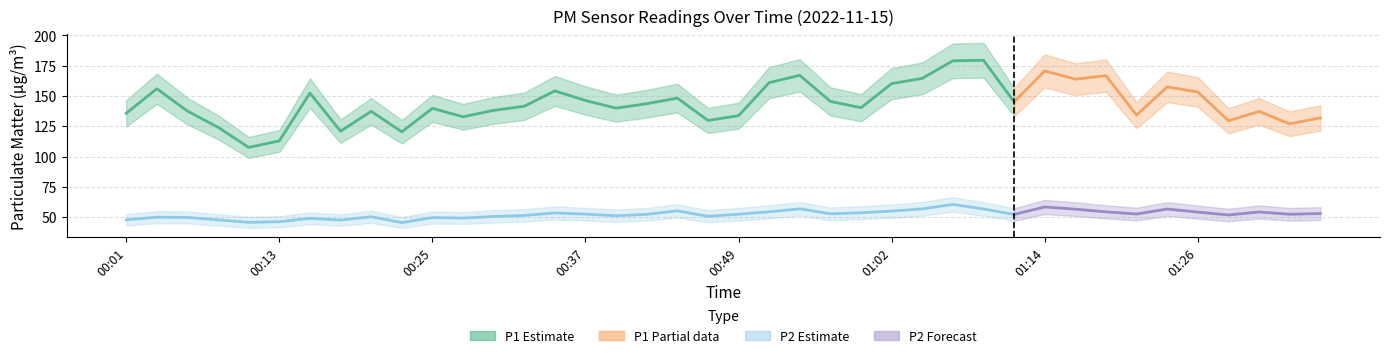

True or false: P1_mean has a value of 154.1 at 00:35.

True